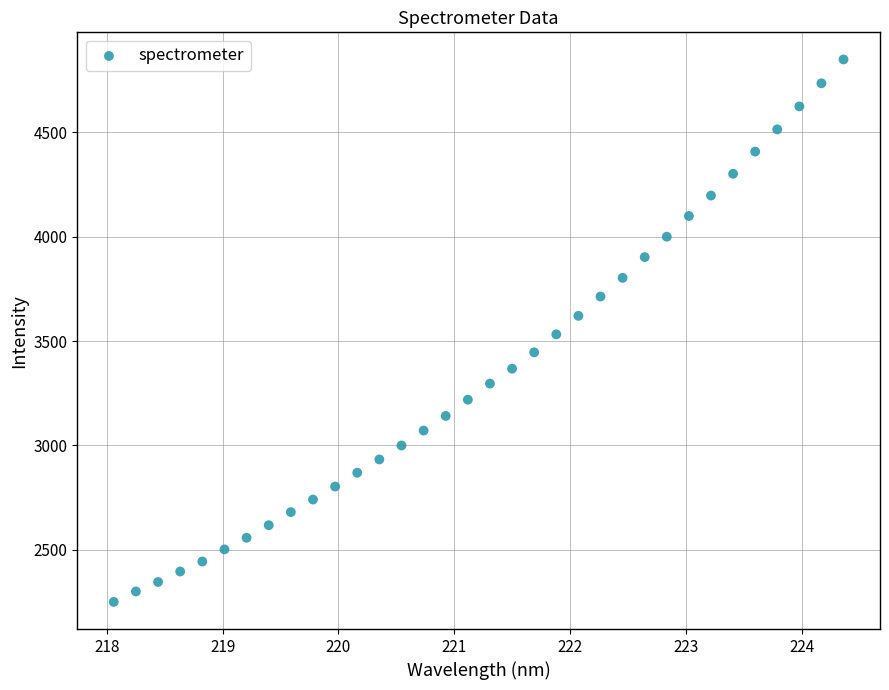

What is the range of Y values (max minus min)?

2597.1